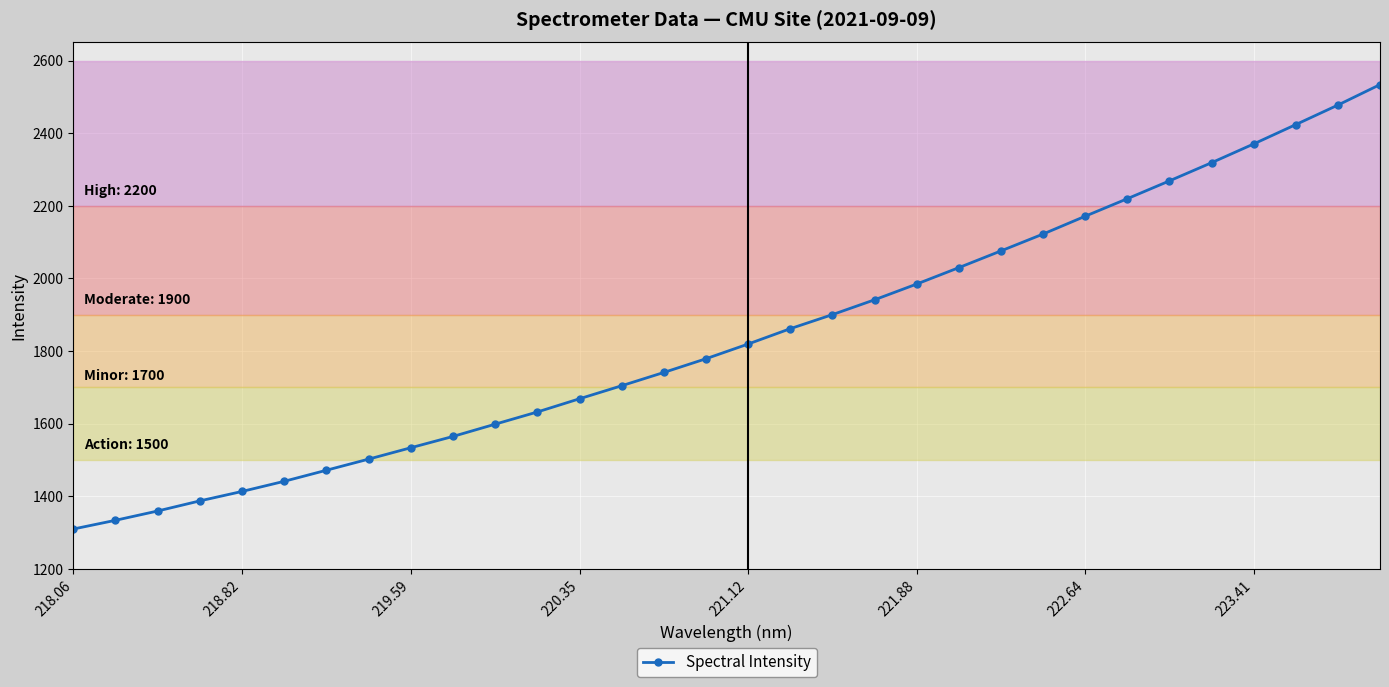

What is the average value?

1842.4